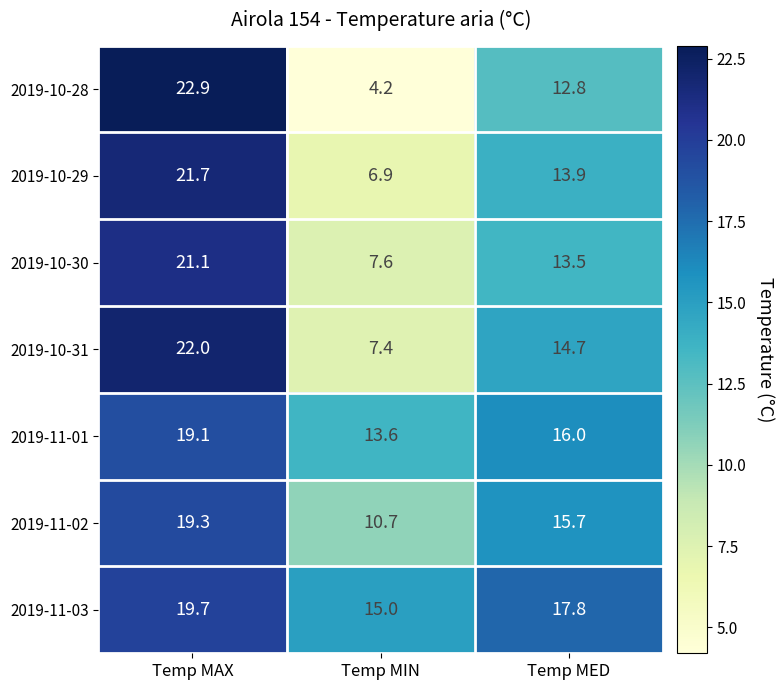

What is the maximum value shown in the chart?

22.9